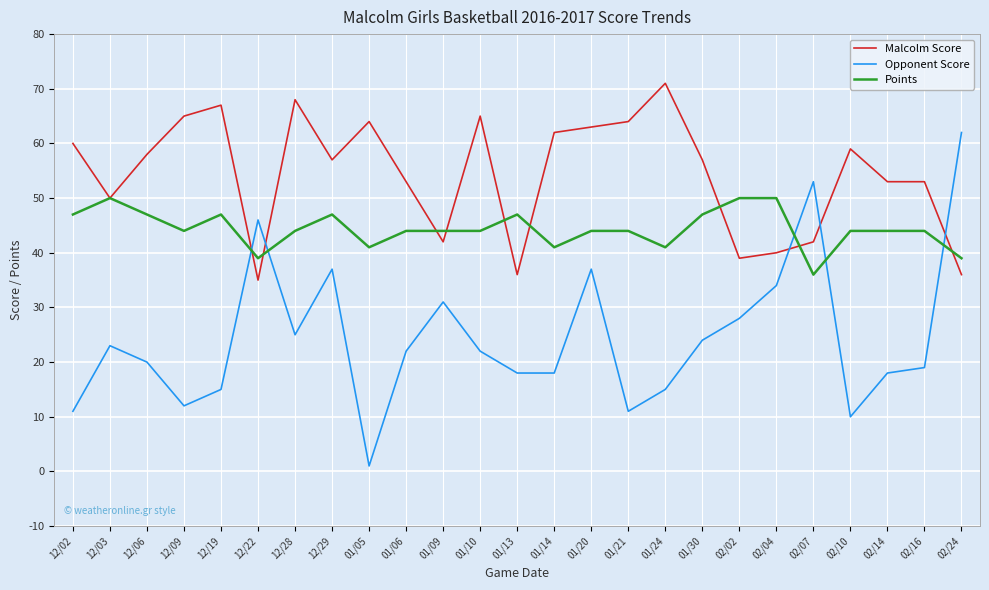

True or false: Malcolm Score and Points intersect in this chart.

True